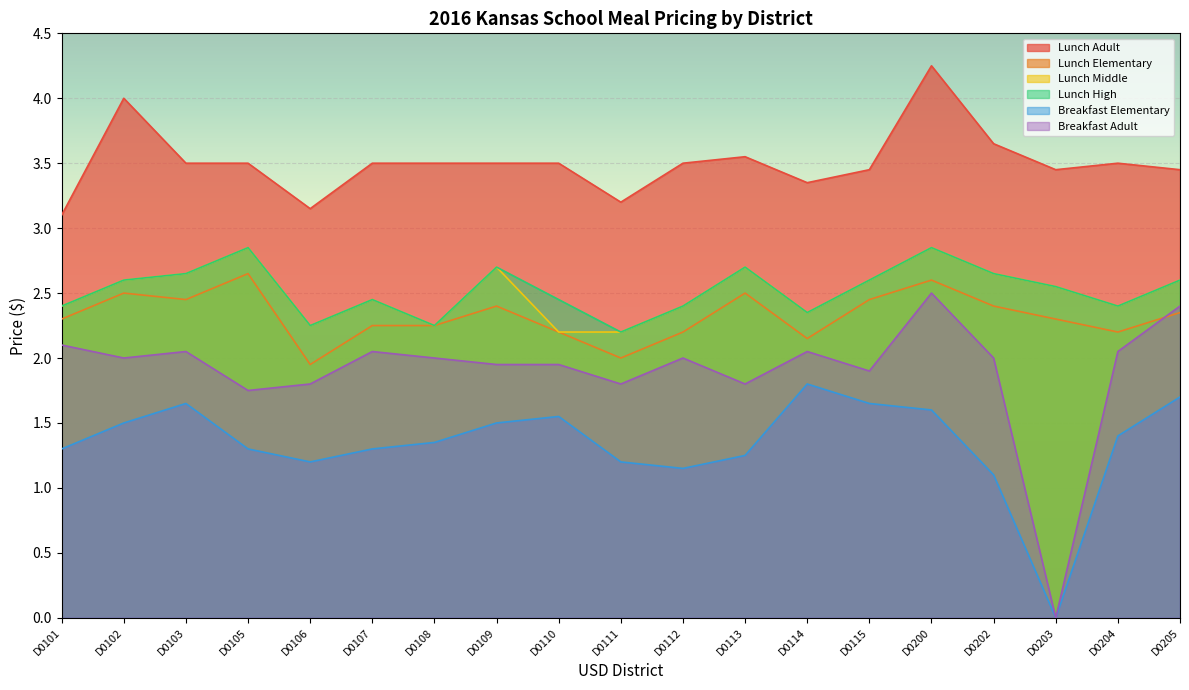

What is the difference between the second highest and second lowest values in the Lunch Adult series?

0.9